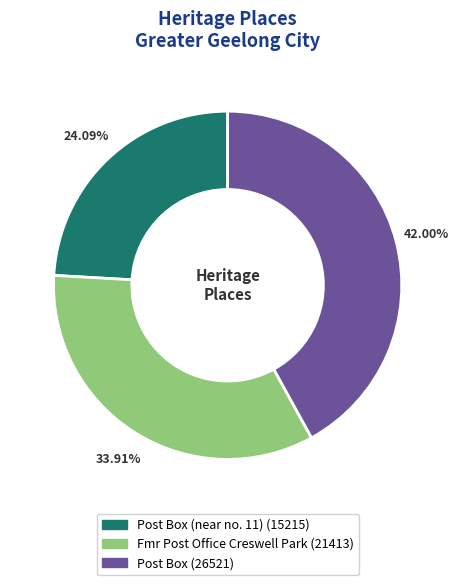

Does any single category account for the majority?

No